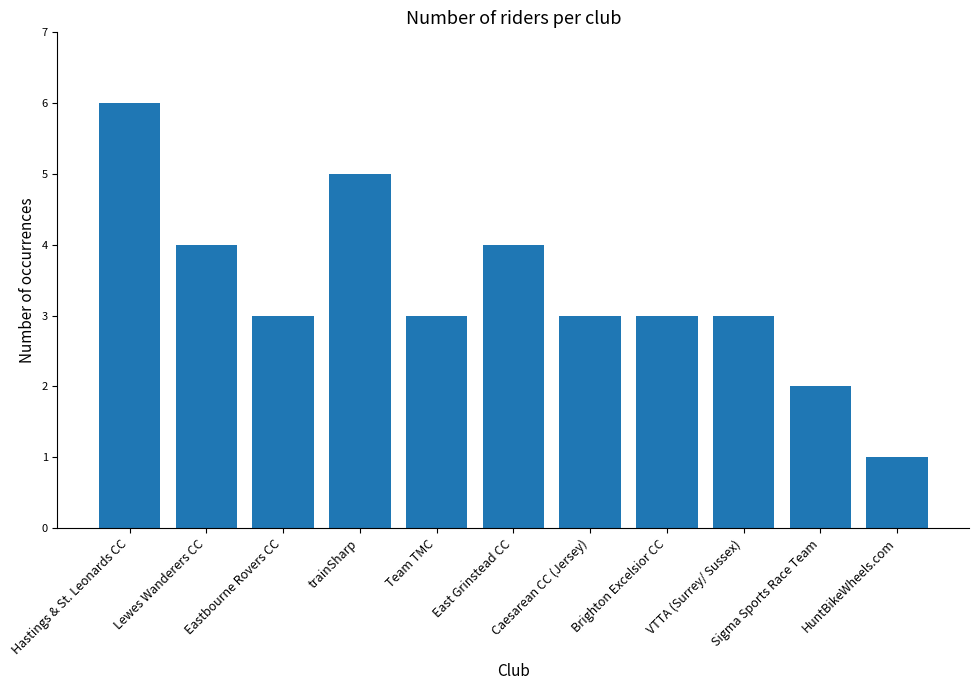

The value at Brighton Excelsior CC is 2. True or false?

False